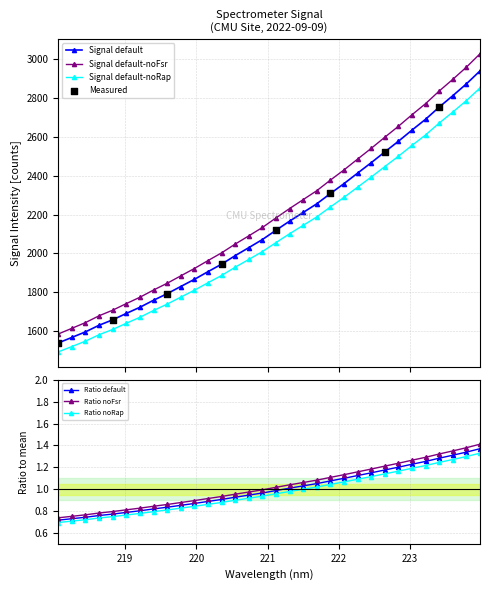

What is the change in value from 220.5444 to 220.7354?

+40.0